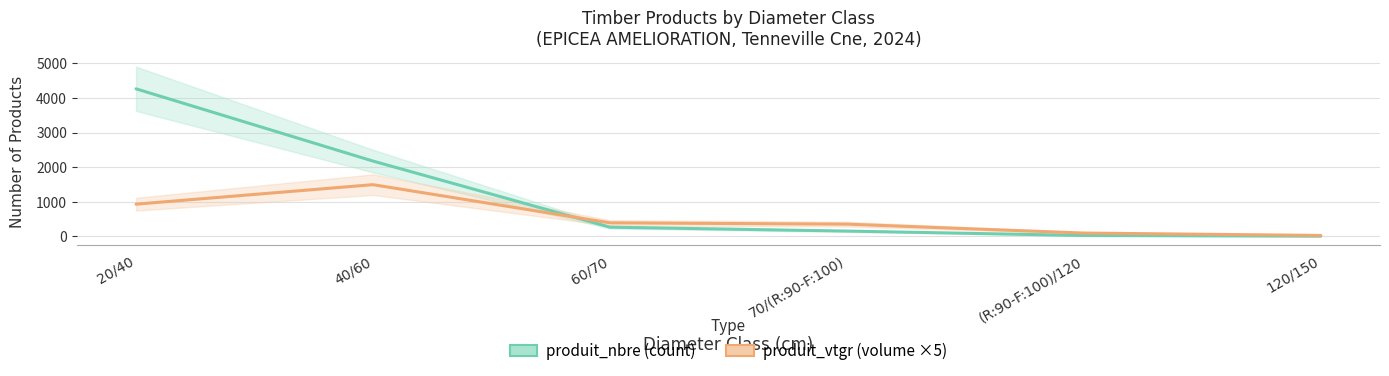

At which category does the chart reach its minimum across all series?

120/150